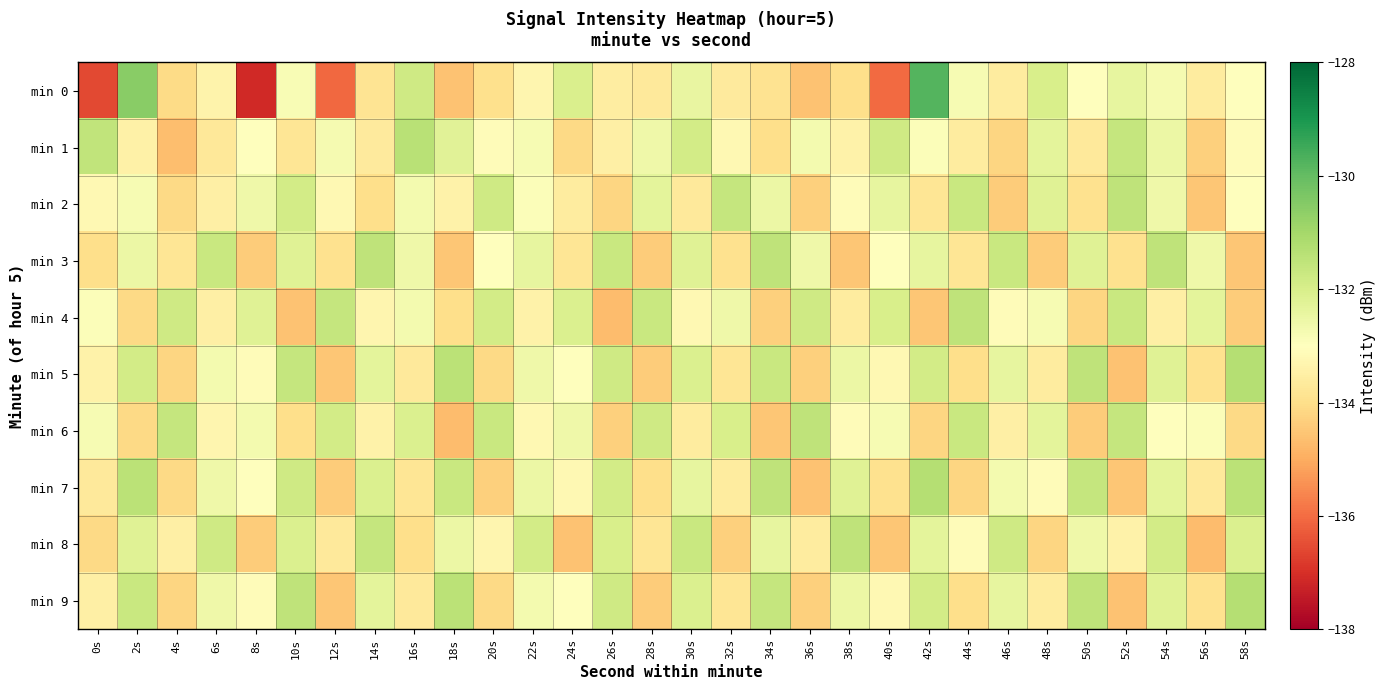

How many data points does each series have?

30